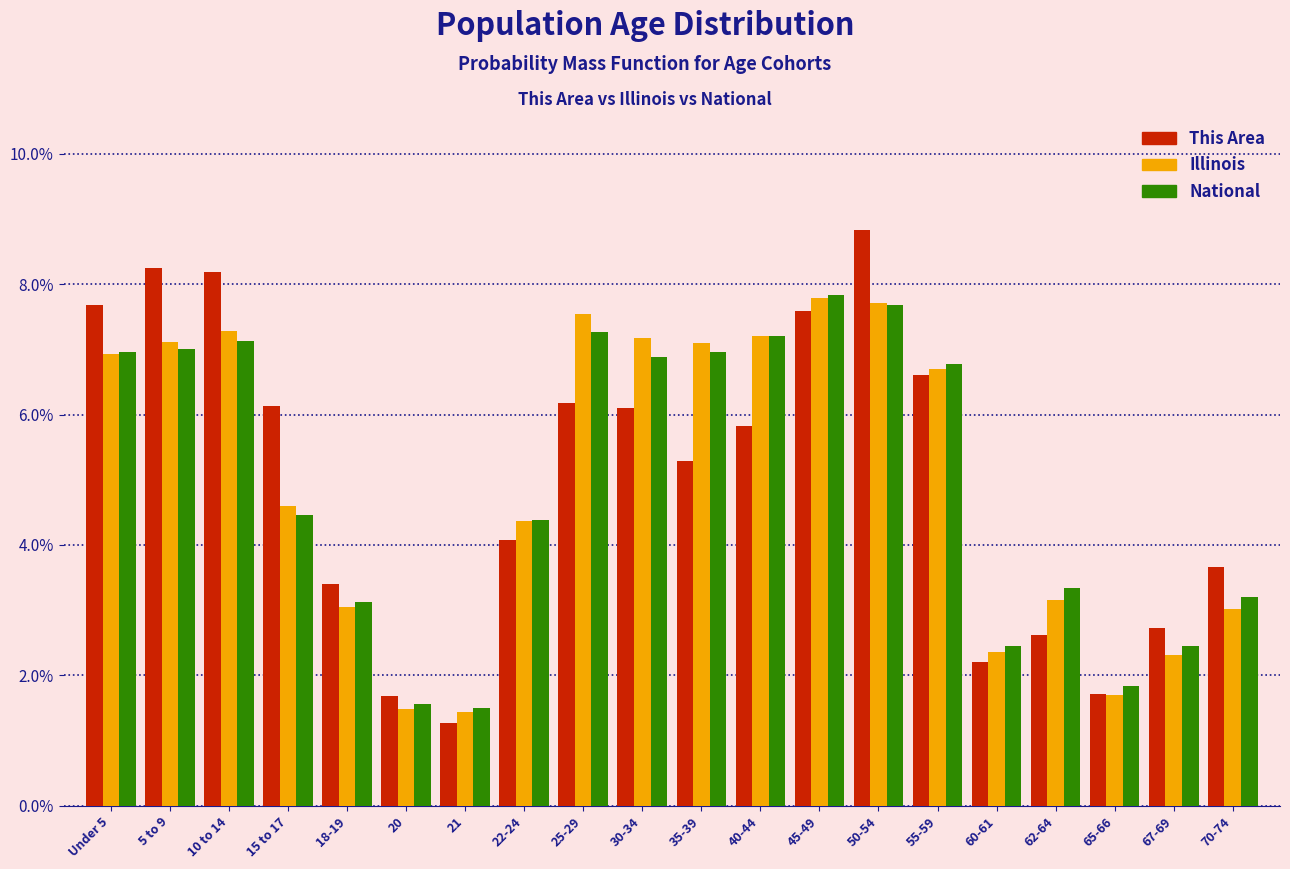

What is the total value across all series at 25-29?

21.0